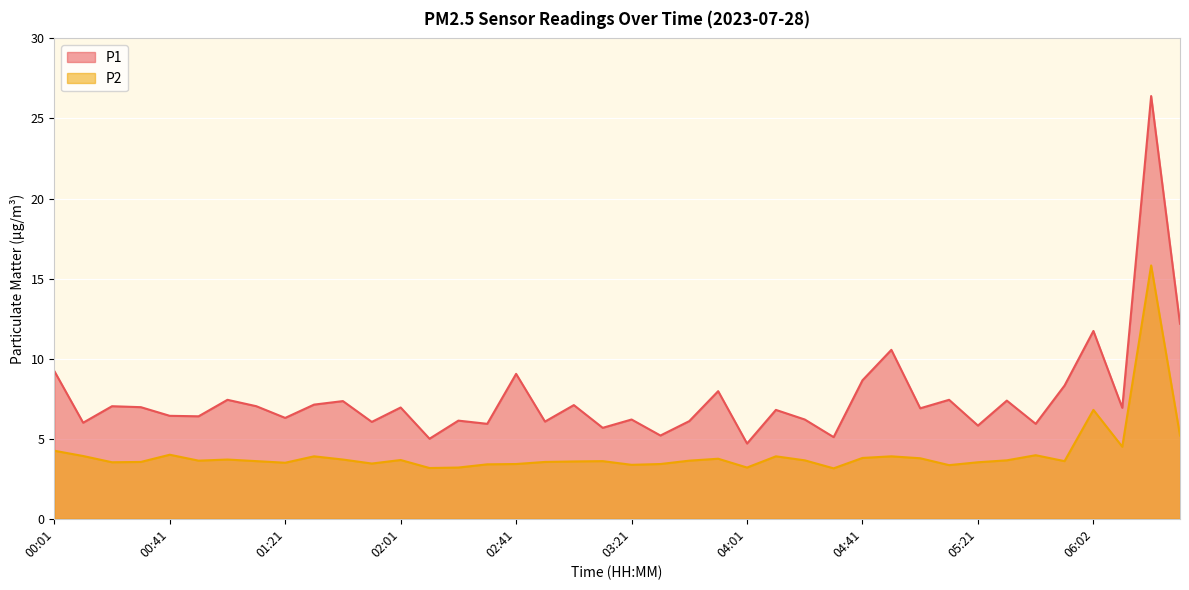

What is the value of the P1 point at the 6th from the left?

6.4